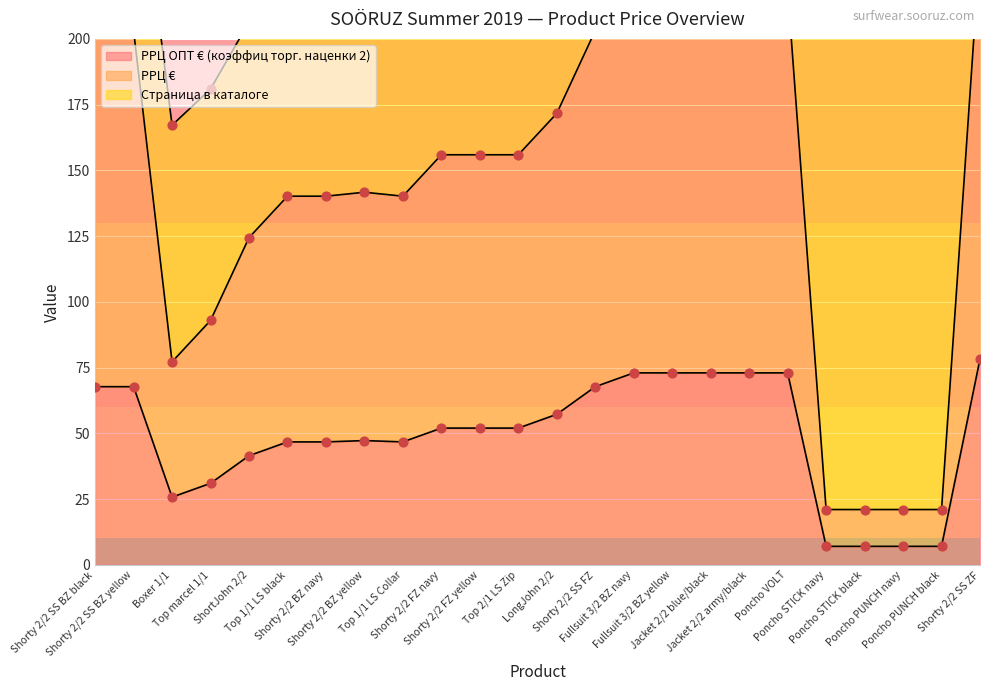

Which series has the widest spread of Y values?

РРЦ €